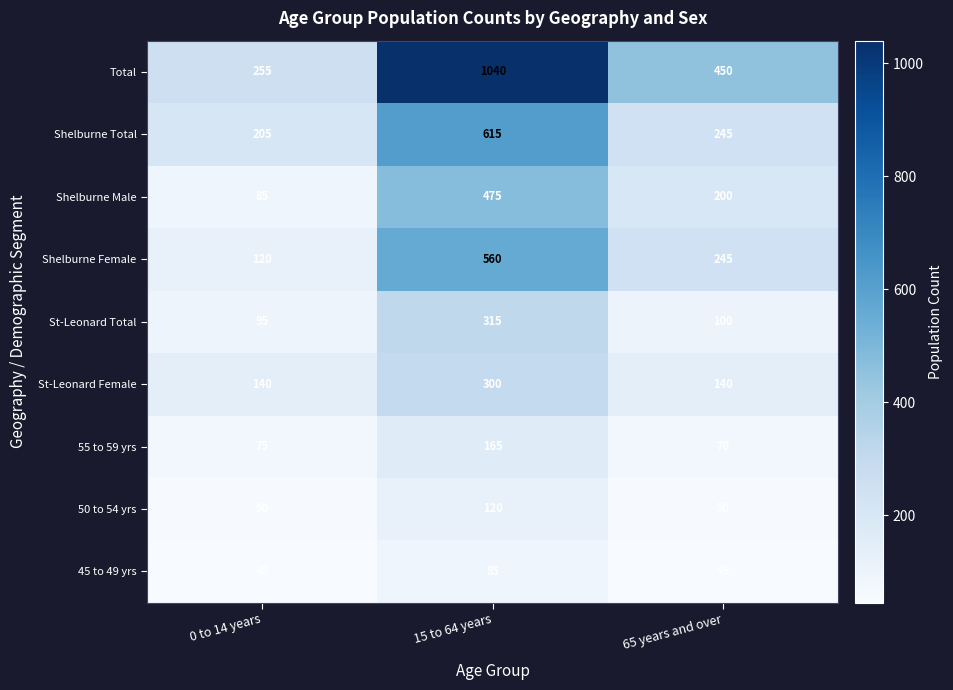

Rank the series at 15 to 64 years from highest to lowest value.

Total, Shelburne Total, Shelburne Female, Shelburne Male, St-Leonard Total, St-Leonard Female, 55 to 59 yrs, 50 to 54 yrs, 45 to 49 yrs